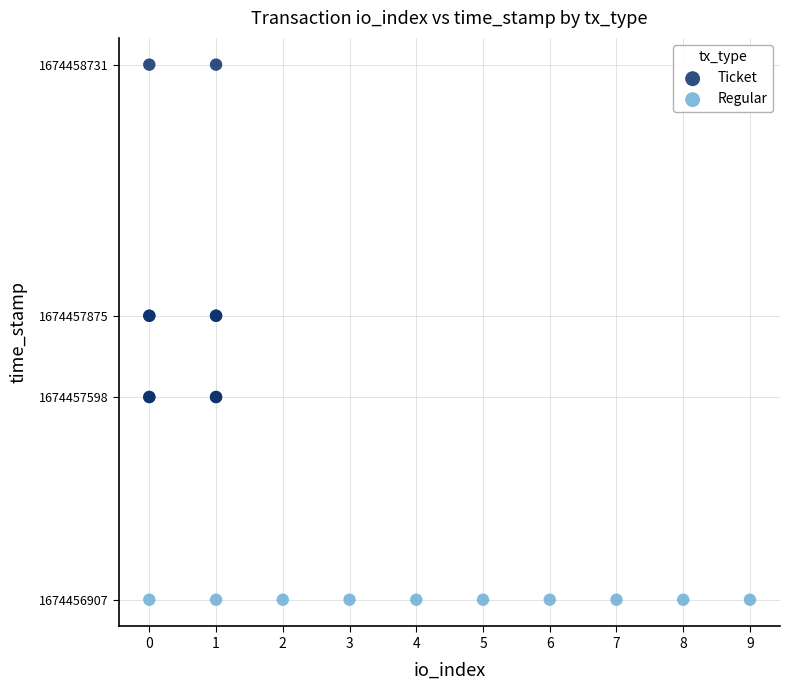

Which series reaches the minimum Y coordinate?

Regular